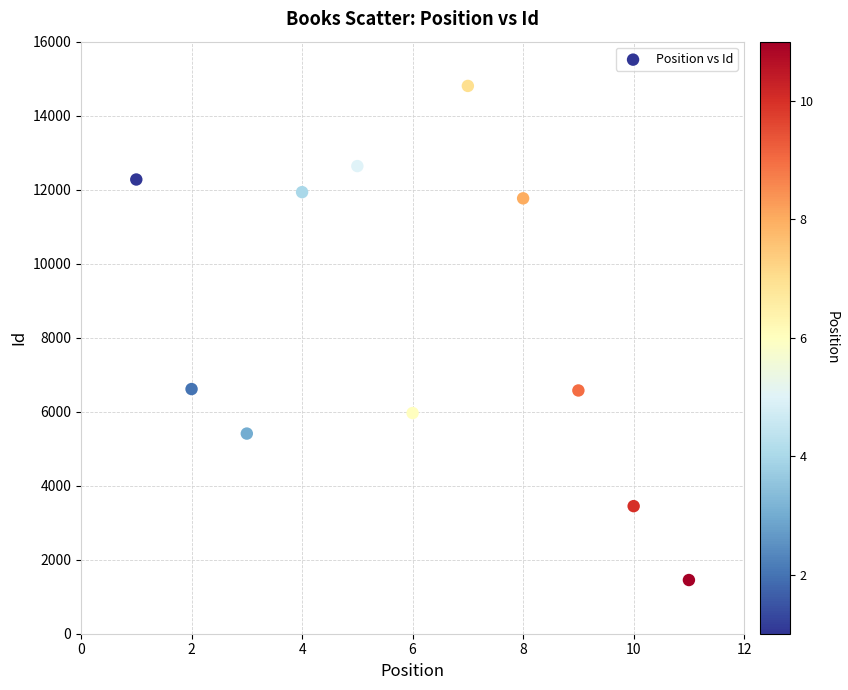

What is the average Y value?

8443